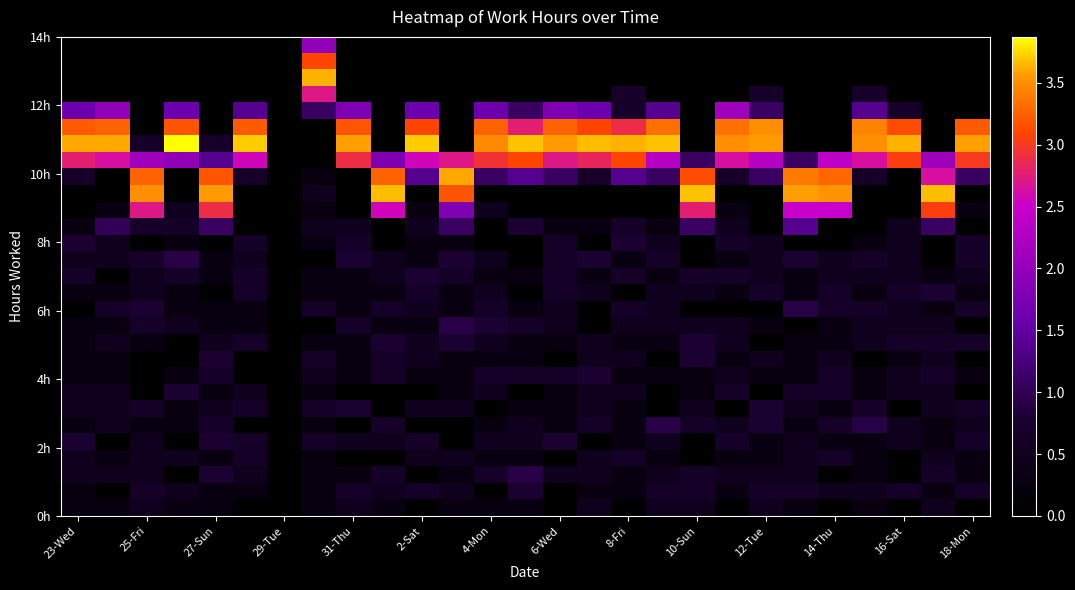

How many series are shown in this chart?

29